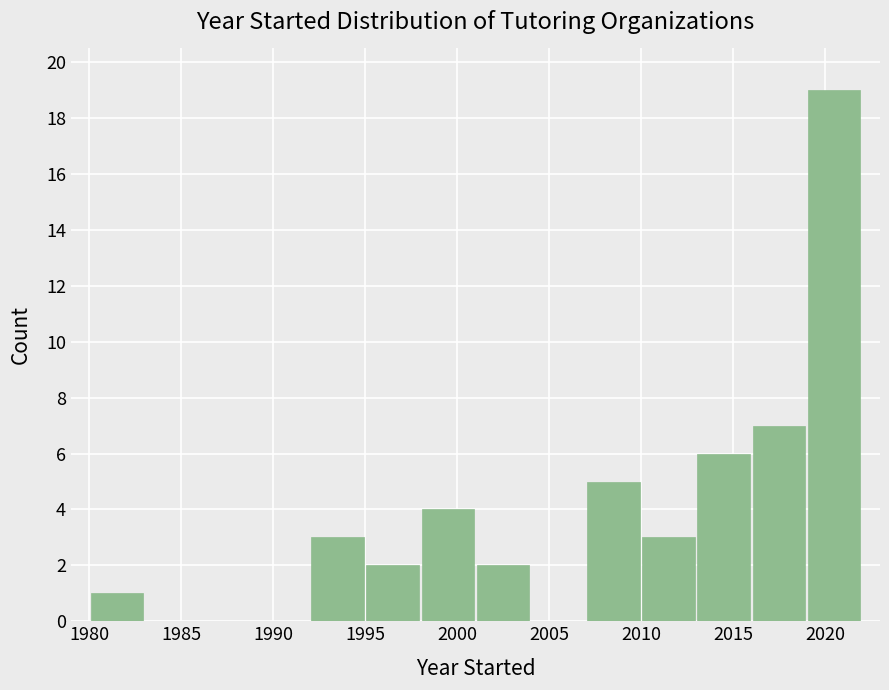

Which range on the x-axis has the tallest bar?

2019 to 2022